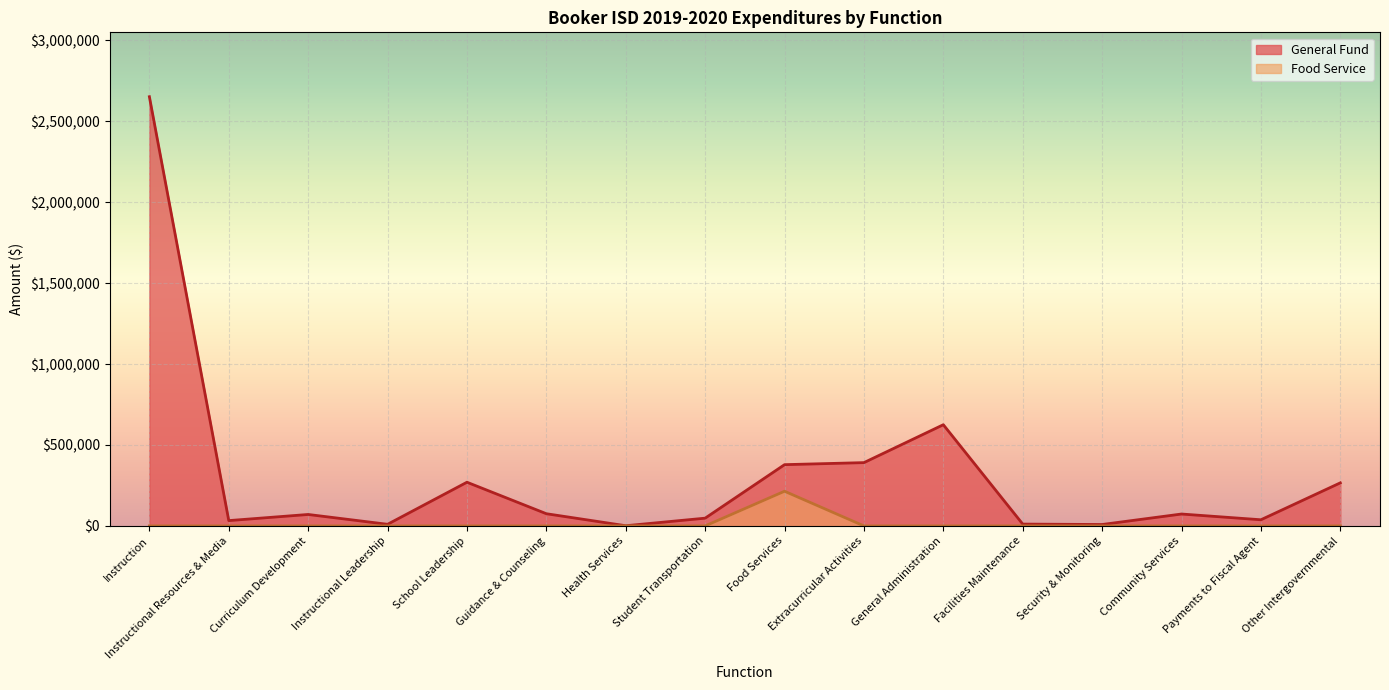

How many interior local peaks does the Food Service series have?

1